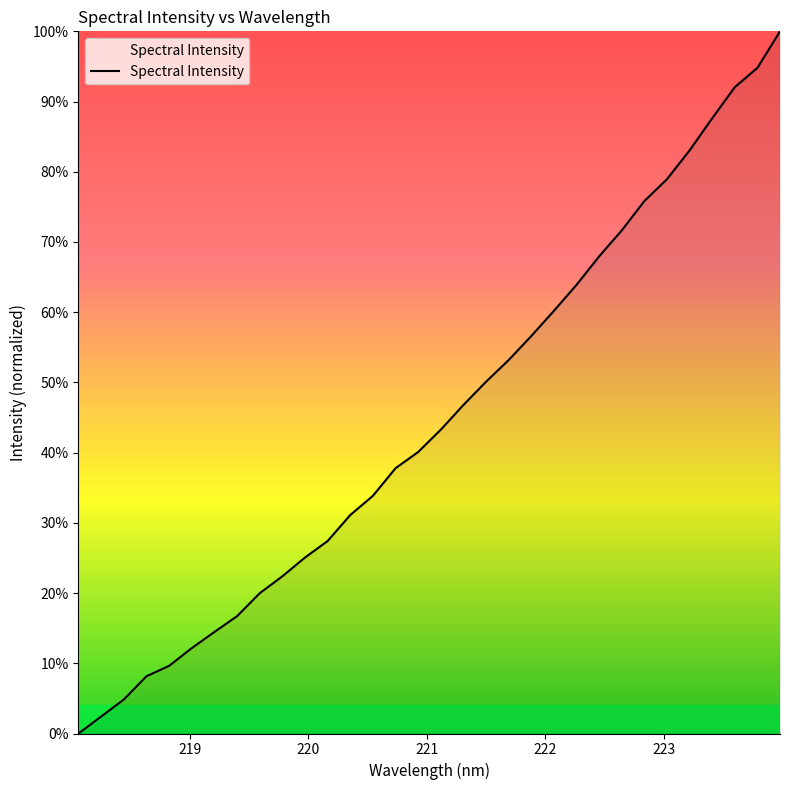

Is this an area chart (filled region under the line)?

Yes